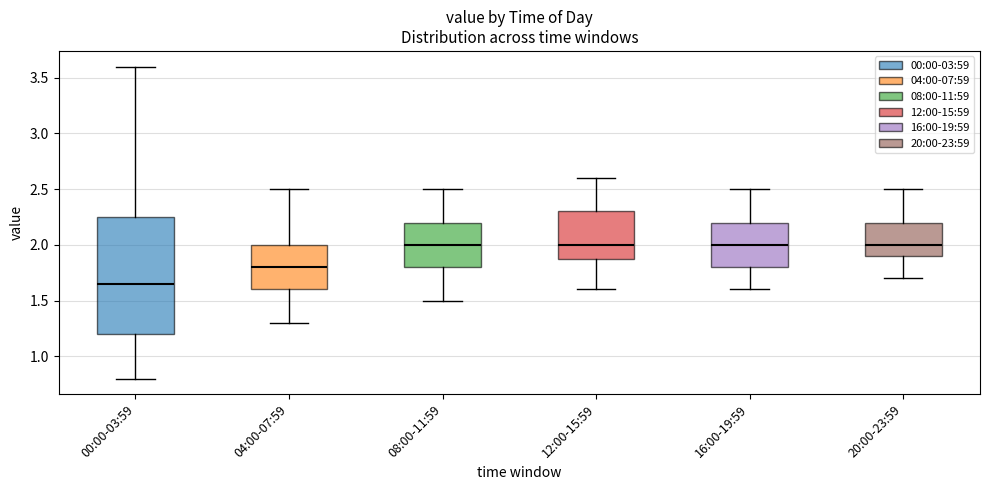

Comparing the boxes themselves (not the whiskers), which one is the tallest?

00:00-03:59